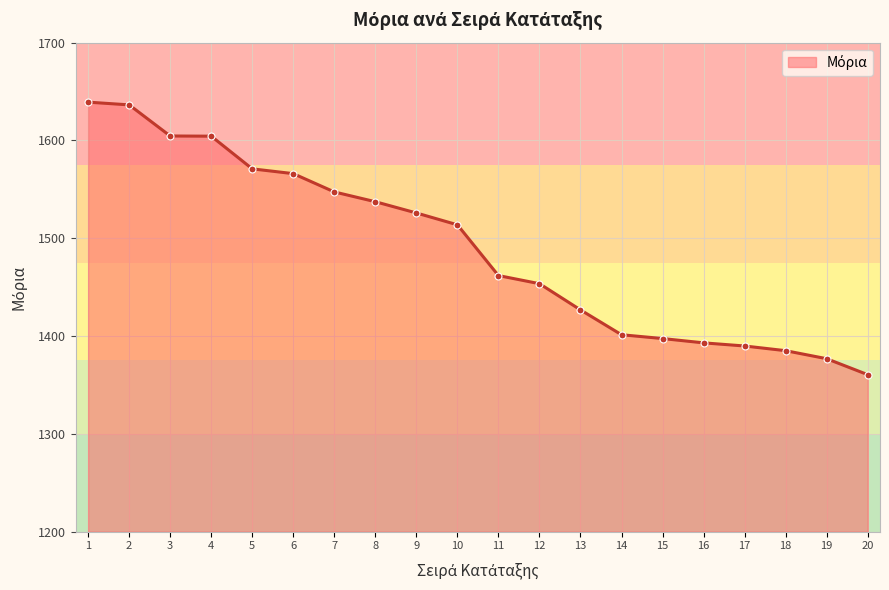

How many series are shown in this chart?

1